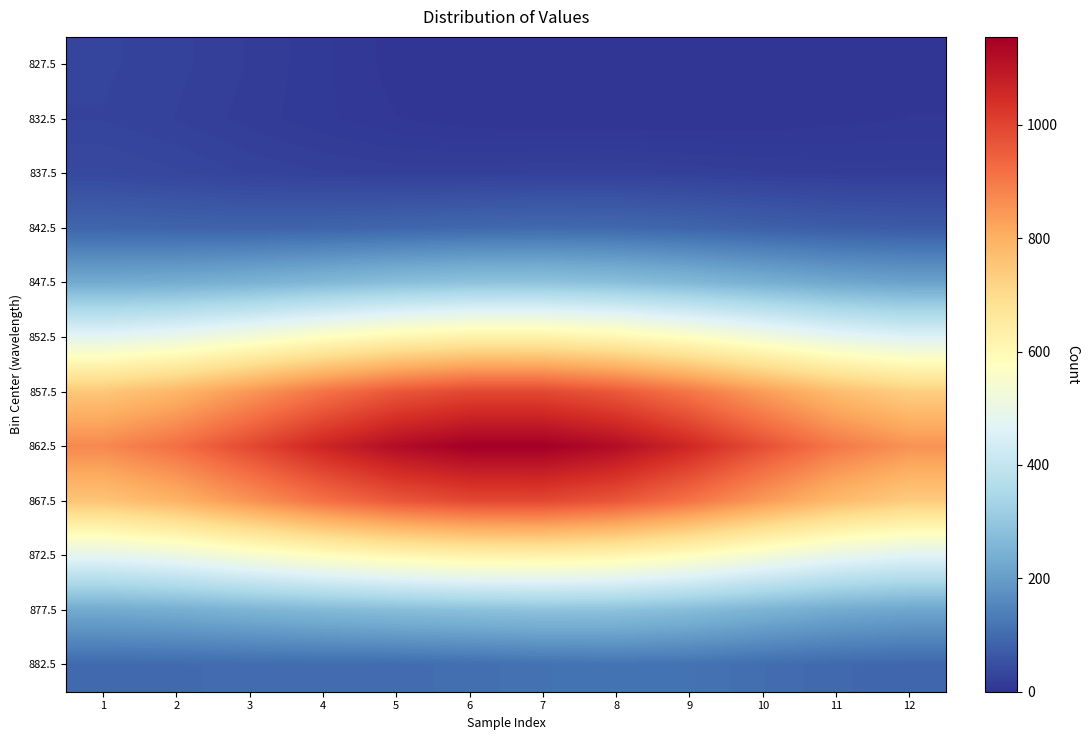

List the series in order of their peak value, lowest first.

row_1, row_0, row_2, row_3, row_11, row_10, row_4, row_9, row_5, row_6, row_8, row_7